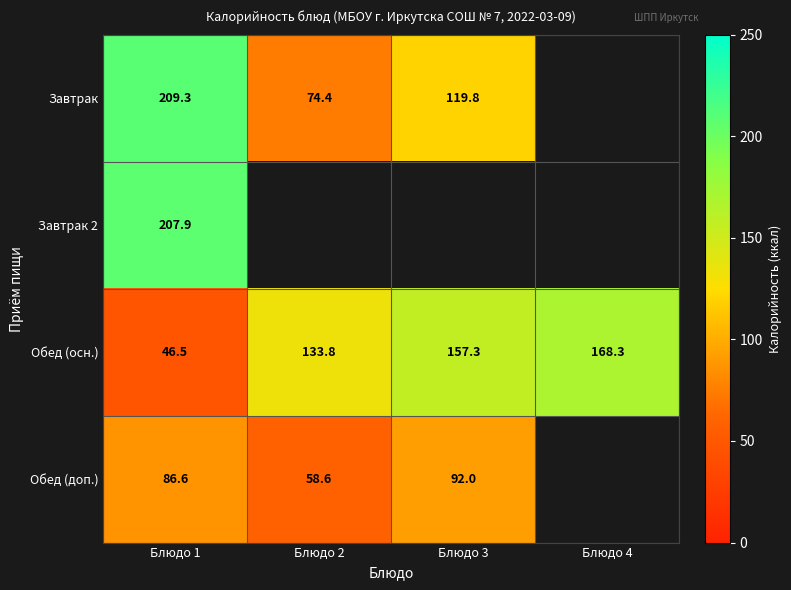

List the labels in order of Обед (осн.) value, largest first.

Блюдо 4, Блюдо 3, Блюдо 2, Блюдо 1